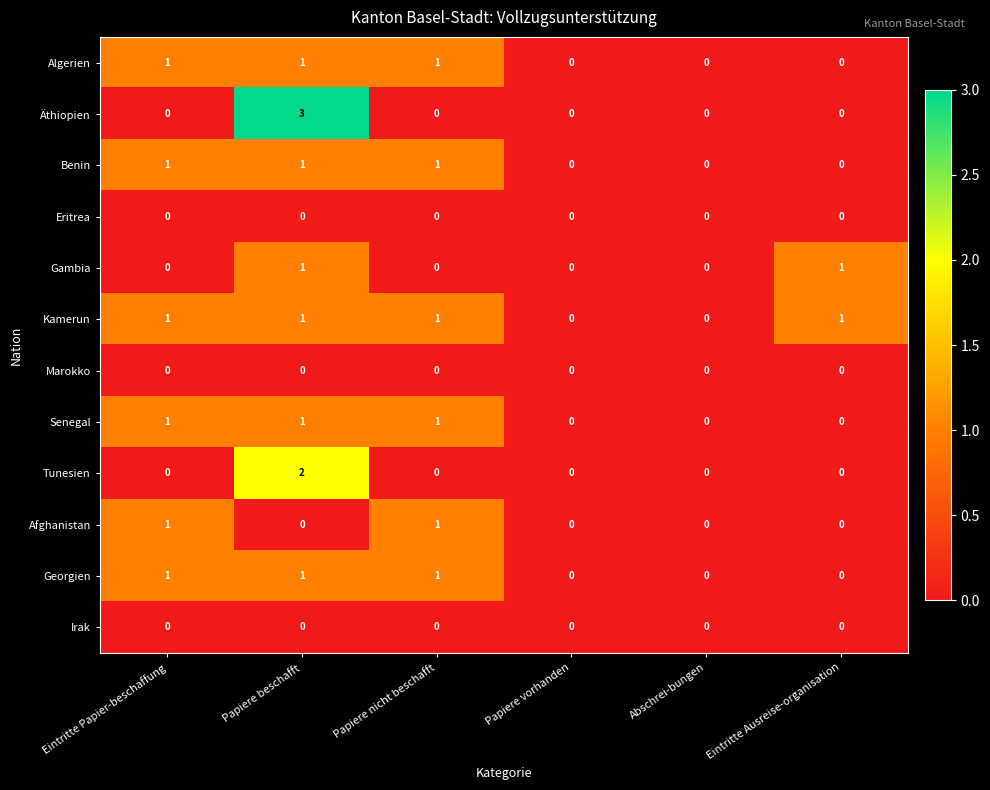

Which series has the largest total across all categories?

Kamerun